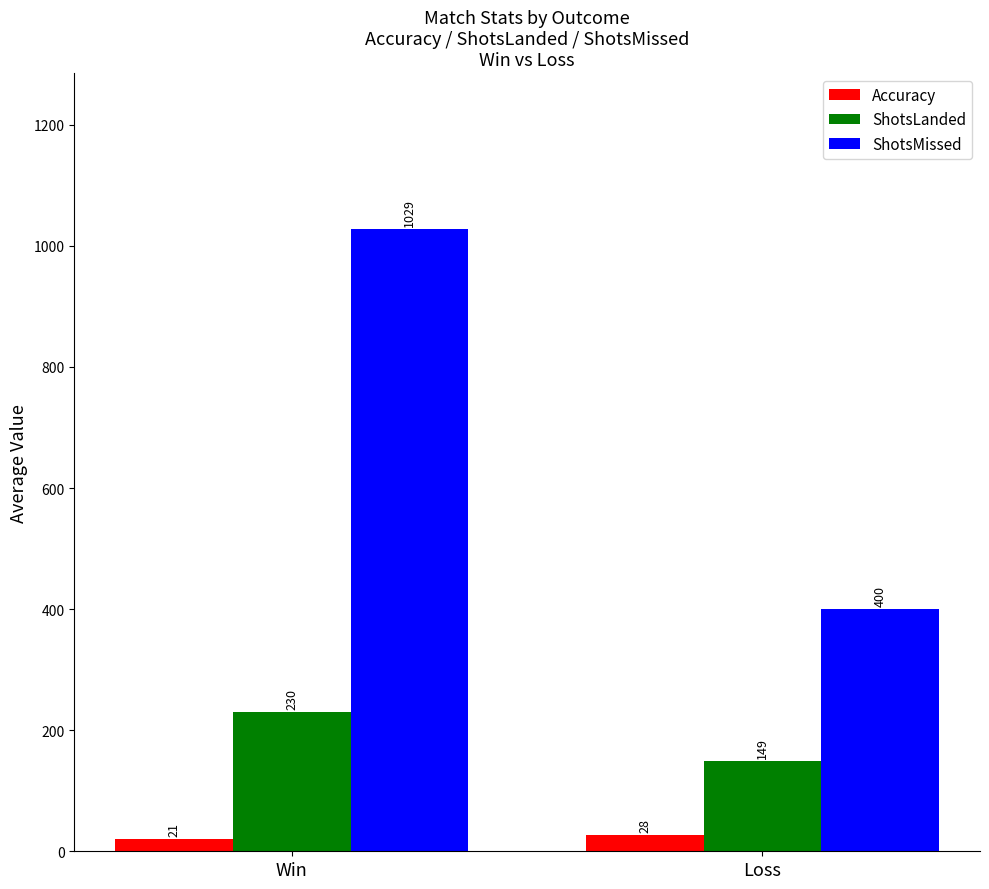

How many series are shown in this chart?

3